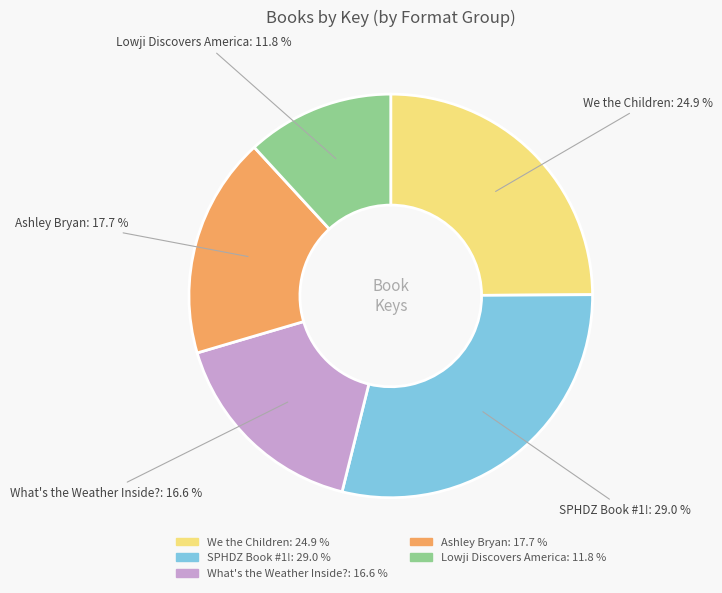

Is there a majority slice in this chart?

No